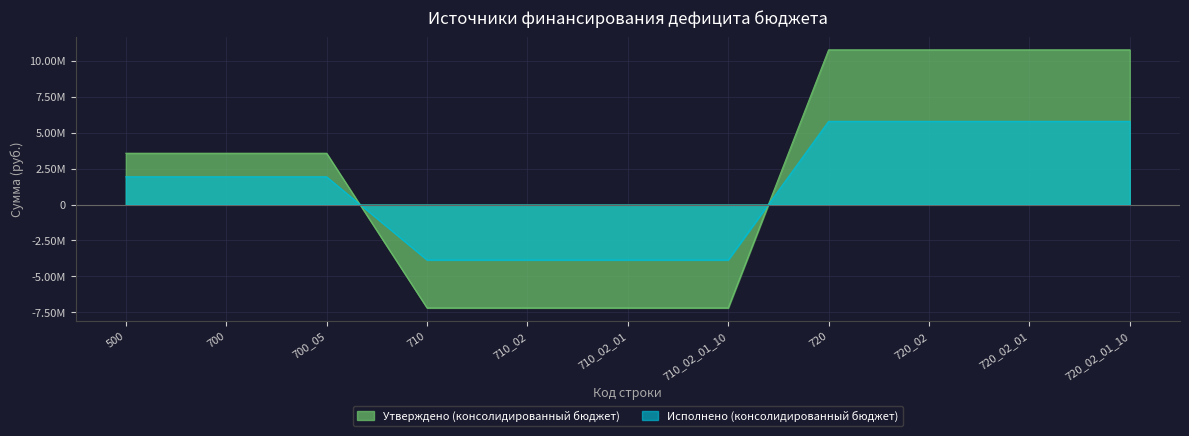

How many times do Исполнено (консолидированный бюджет) and Утверждено (консолидированный бюджет) cross each other?

2